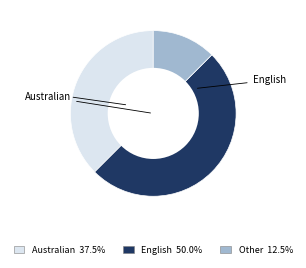

The Australian slice represents 38% of the pie. True or false?

True